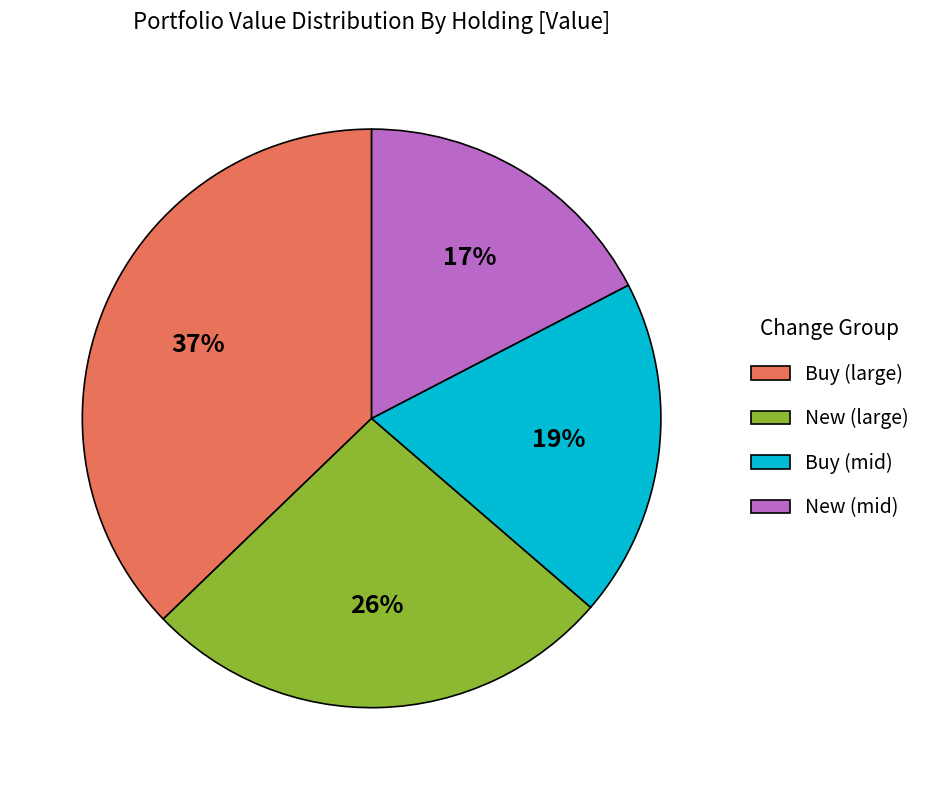

Between New (large) and Buy (mid), which is larger?

New (large)